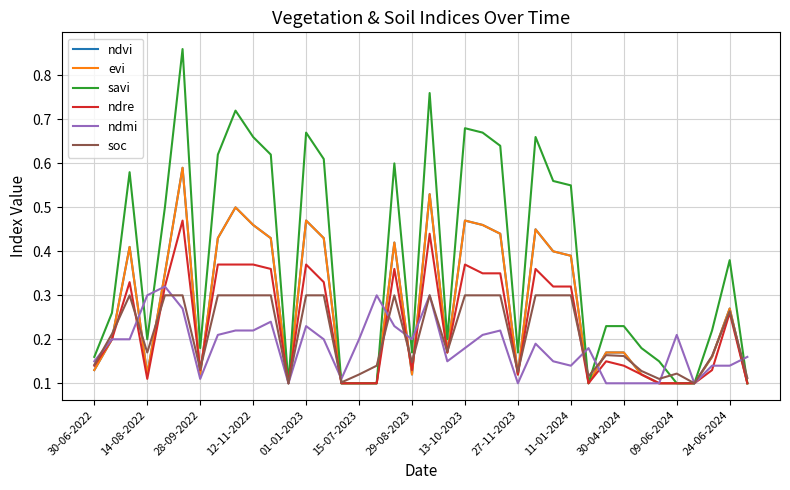

List the series in order of their peak value, lowest first.

soc, ndmi, ndre, ndvi, evi, savi